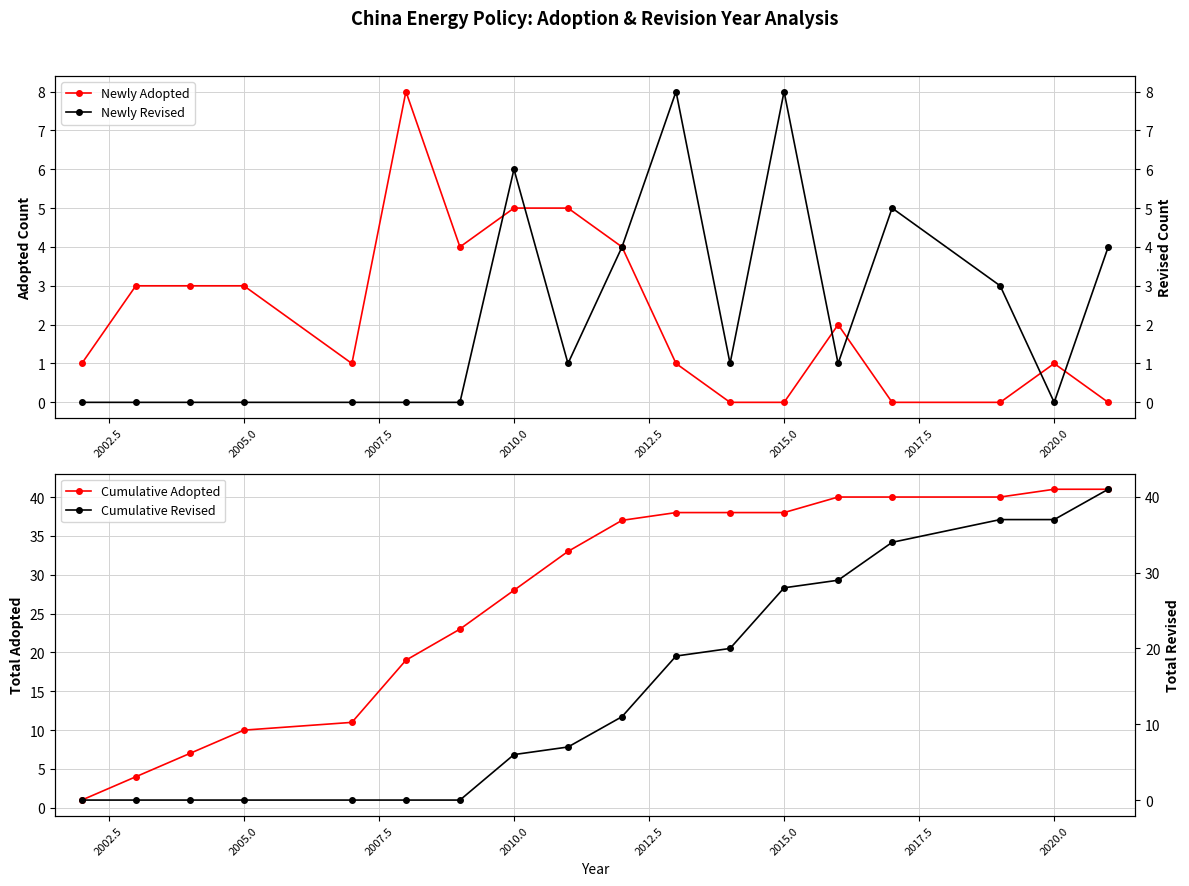

True or false: Newly Adopted has a value of 0 at 2015.0.

True